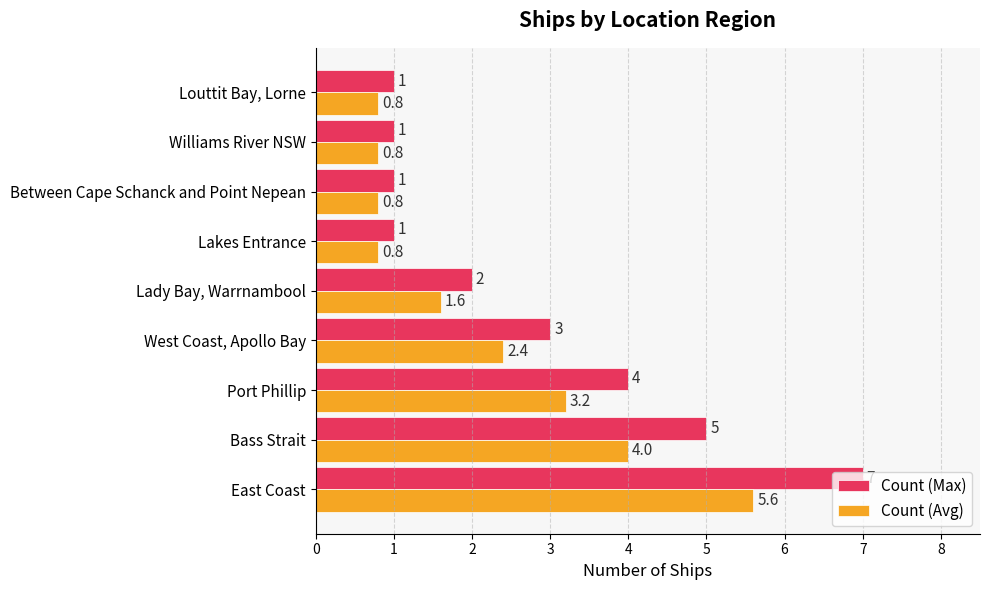

What is the average value of the Count (Avg) series?

2.2